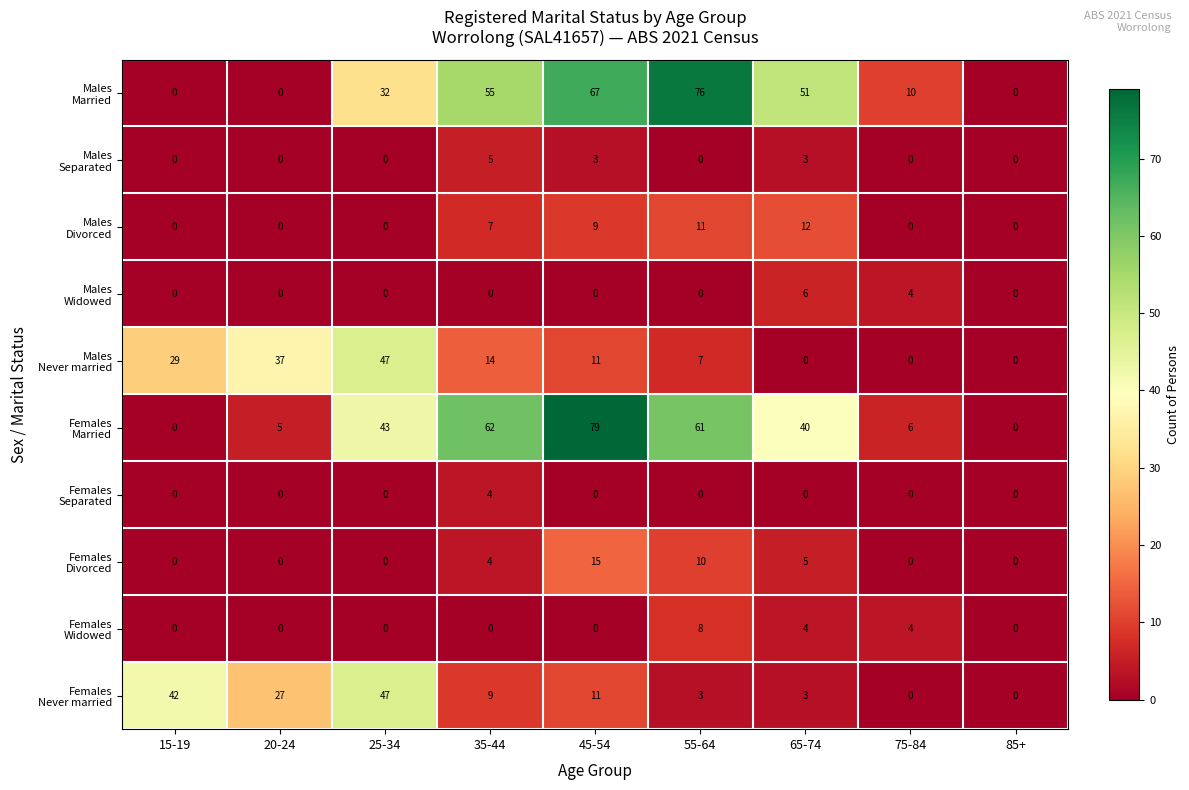

At how many categories does at least one series exceed 63?

2